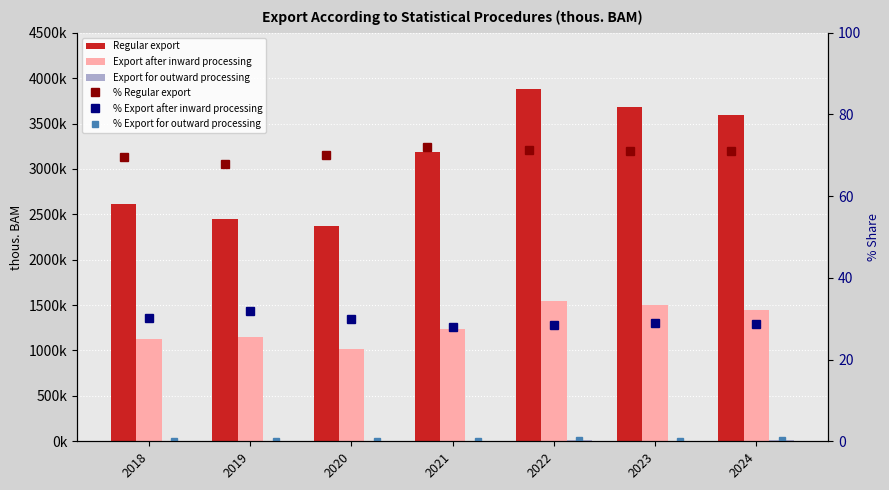

How many groups of bars are there?

7